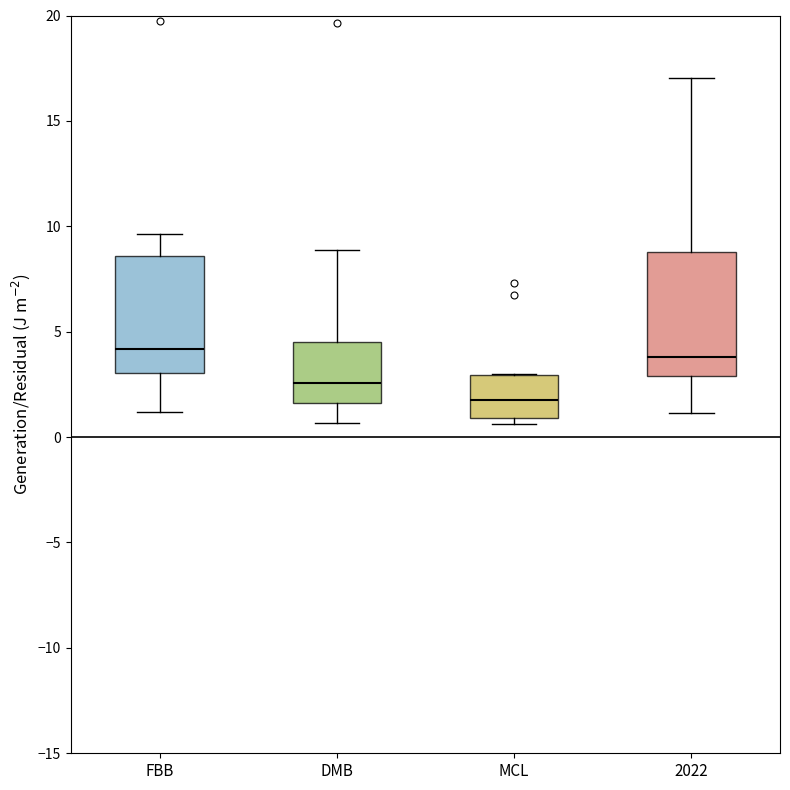

Reading left to right, read every box against the y-axis: the position of its median line, the range the box covers, and the ends of its whiskers. The values are not printed on the chart, so give them approximately, as read against the axis.

FBB: median 4.0, box 3.0 to 8.5, whiskers 1.0 to 9.5
DMB: median 2.5, box 1.5 to 4.5, whiskers 0.5 to 9.0
MCL: median 2.0, box 1.0 to 3.0, whiskers 0.5 to 3.0
2022: median 4.0, box 3.0 to 9.0, whiskers 1.0 to 17.0